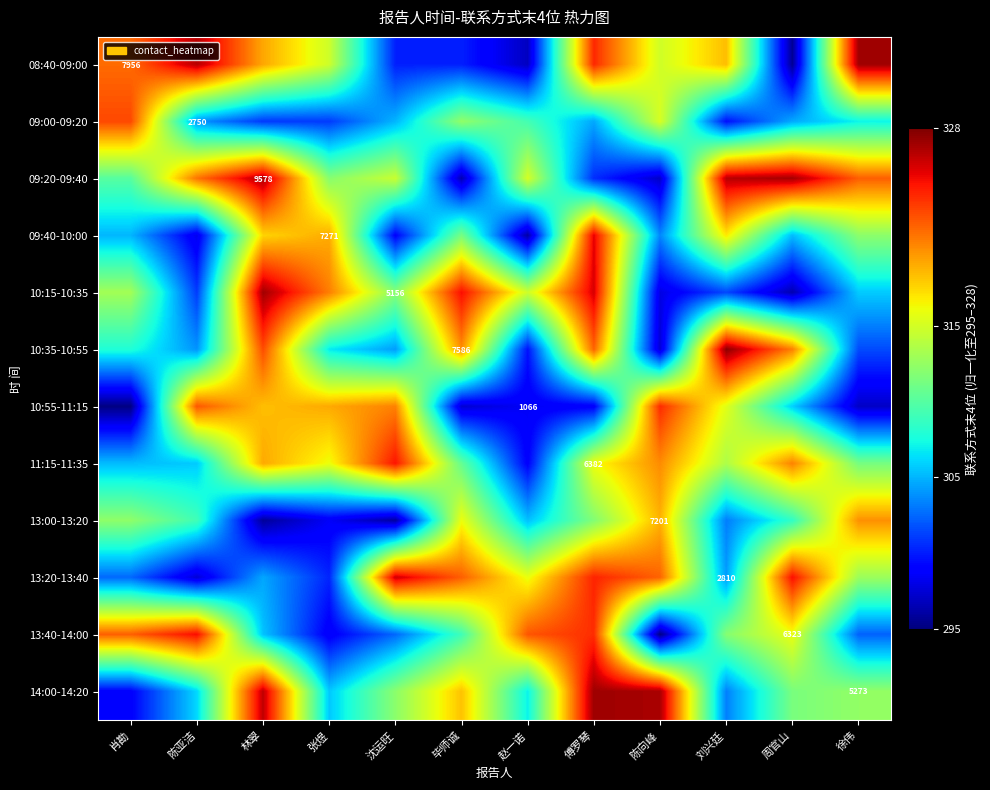

Which category has the highest value across all series?

刘兴廷